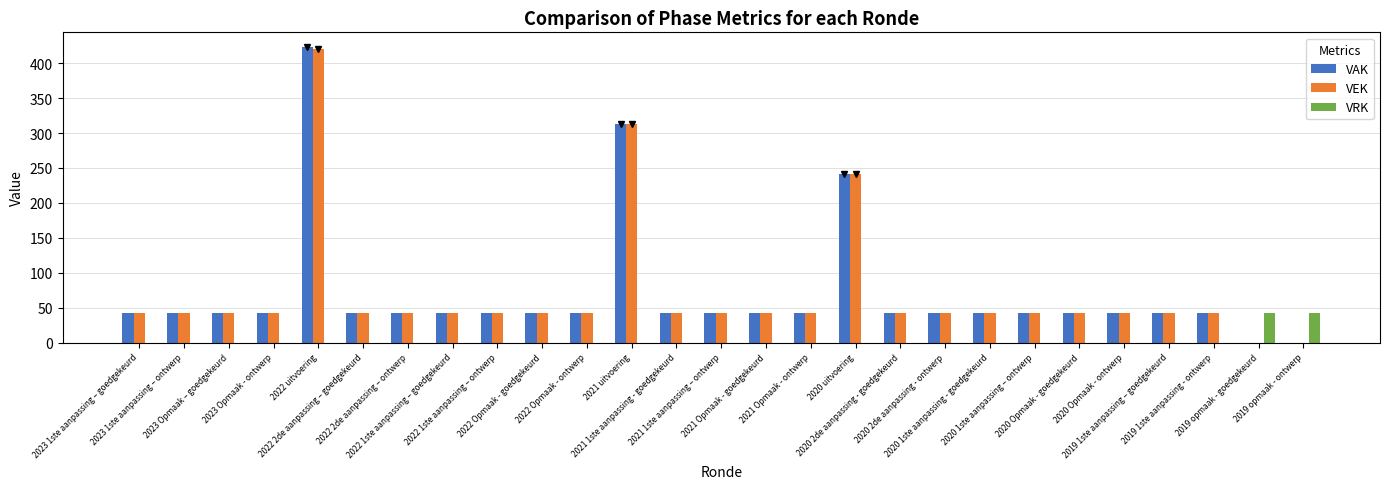

What are all the series names shown in the legend?

VAK, VEK, VRK